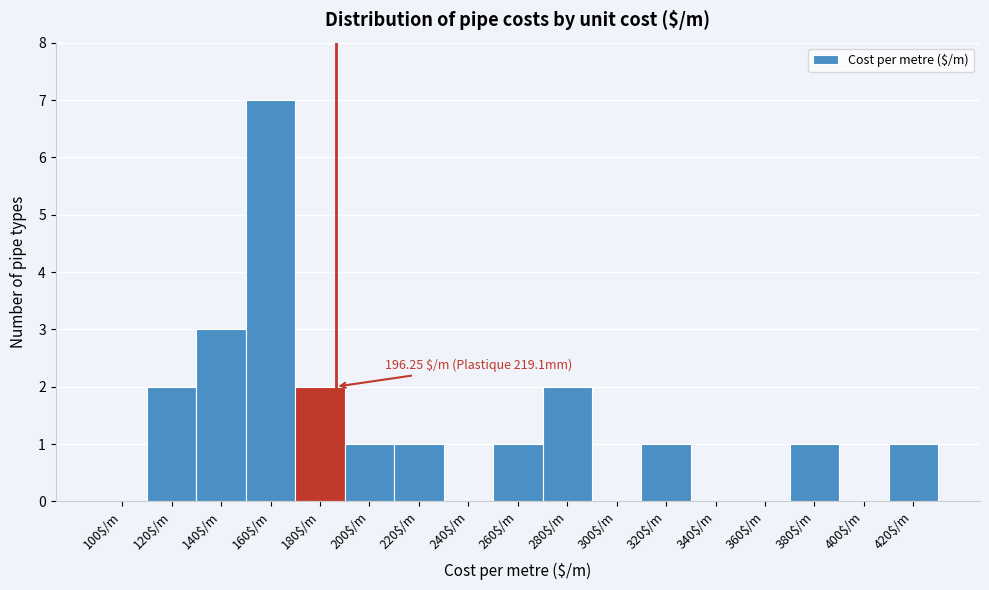

What is the maximum value shown in the chart?

7